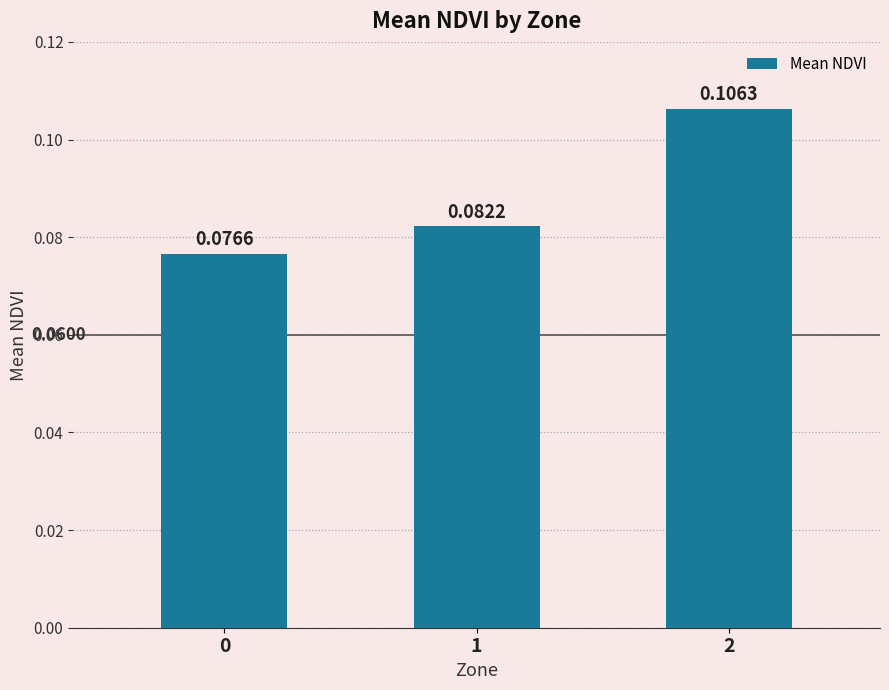

Between 1 and 2, which is larger?

2